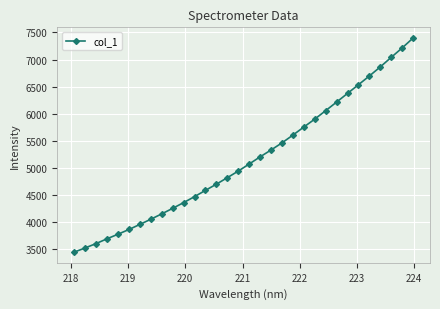

Does the chart have visible grid lines?

Yes